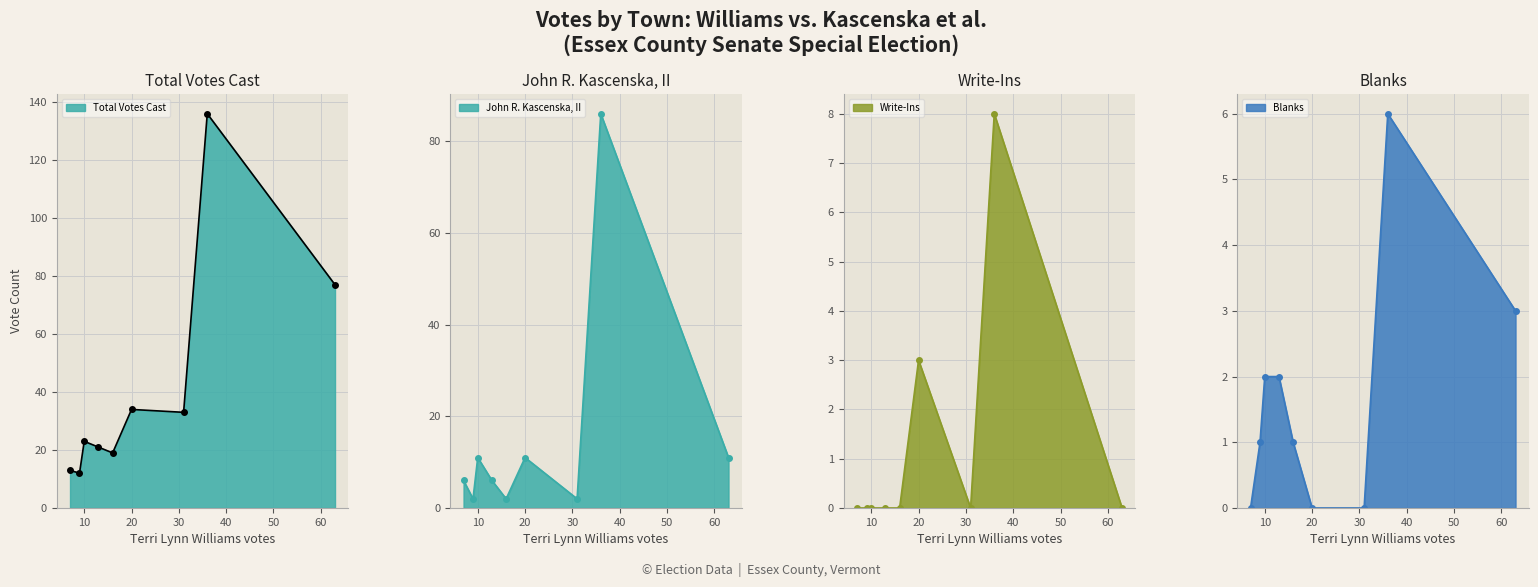

True or false: John R. Kascenska, II and Total Votes Cast cross at least once.

False